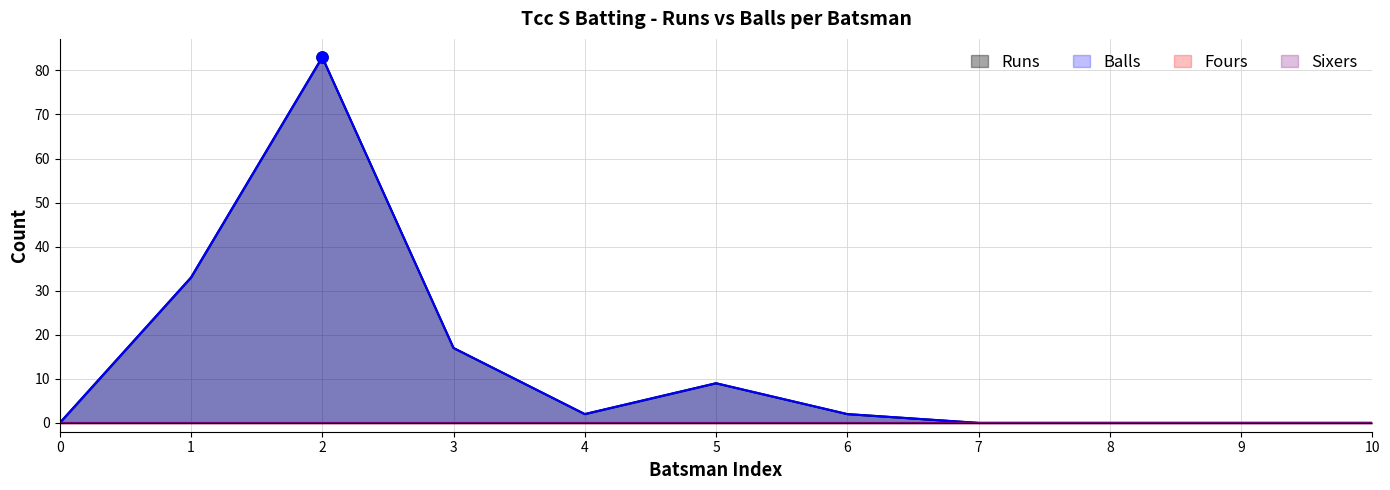

True or false: Balls and Runs intersect in this chart.

False